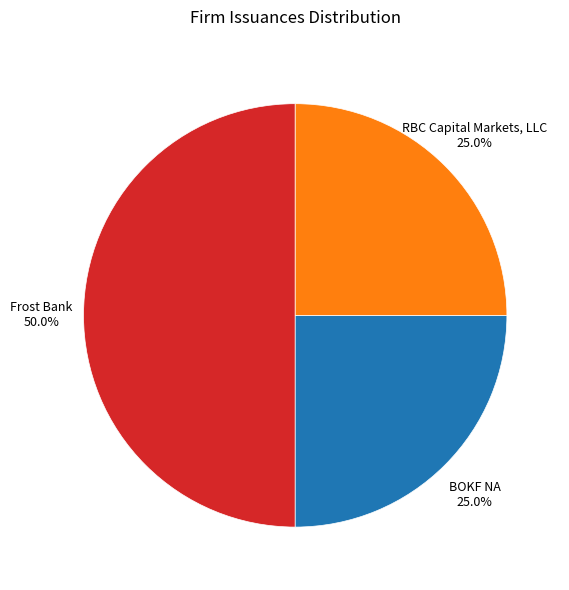

Is RBC Capital Markets, LLC the majority of the pie?

No